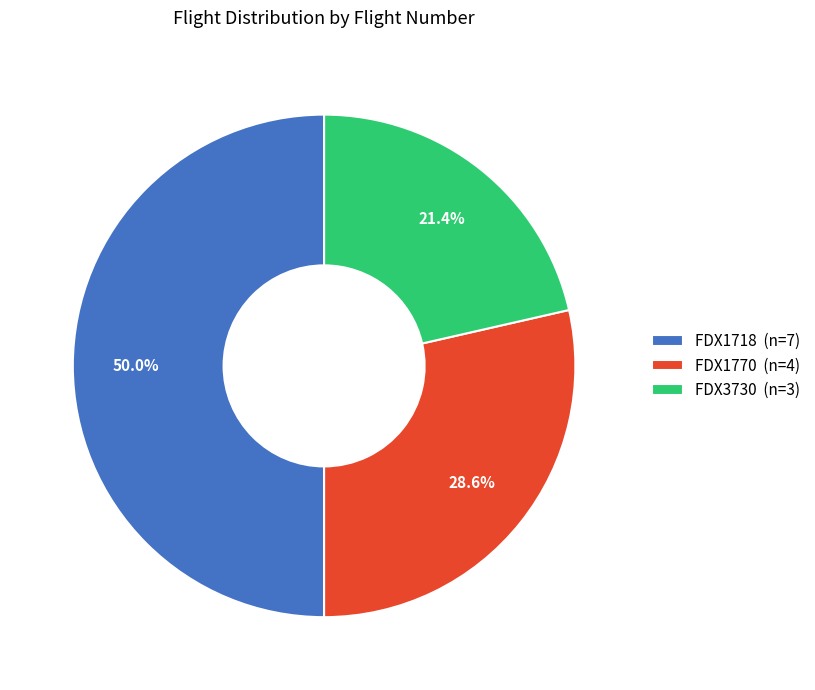

How many segments does this pie chart have?

3